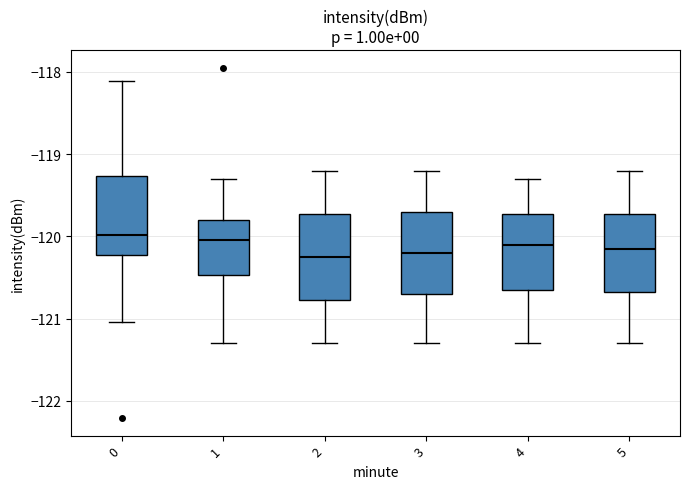

Reading left to right, transcribe this box plot: for each box, give where its median line is, the range the box spans, and where its two whiskers end, as read against the y-axis. The values are not printed on the chart, so give them approximately, as read against the axis.

0: median -120.0, box -120.2 to -119.3, whiskers -121.0 to -118.1
1: median -120.0, box -120.5 to -119.8, whiskers -121.3 to -119.3
2: median -120.2, box -120.8 to -119.7, whiskers -121.3 to -119.2
3: median -120.2, box -120.7 to -119.7, whiskers -121.3 to -119.2
4: median -120.1, box -120.6 to -119.7, whiskers -121.3 to -119.3
5: median -120.1, box -120.7 to -119.7, whiskers -121.3 to -119.2